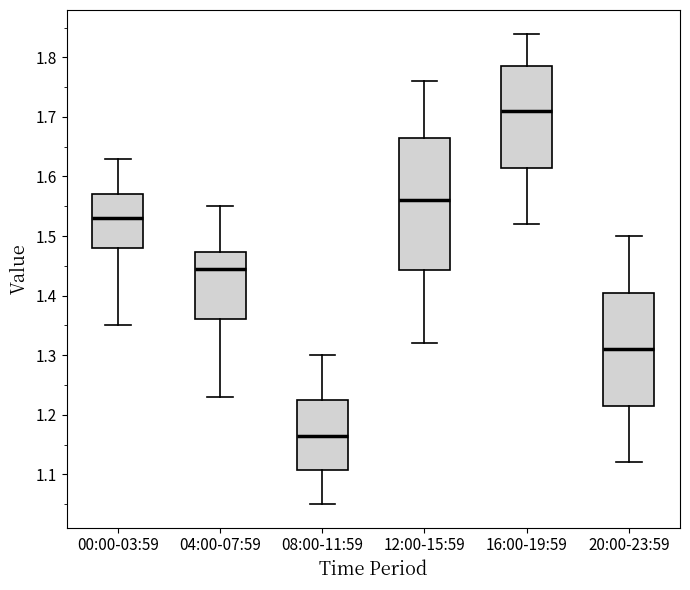

Which box's median line is the highest?

16:00-19:59